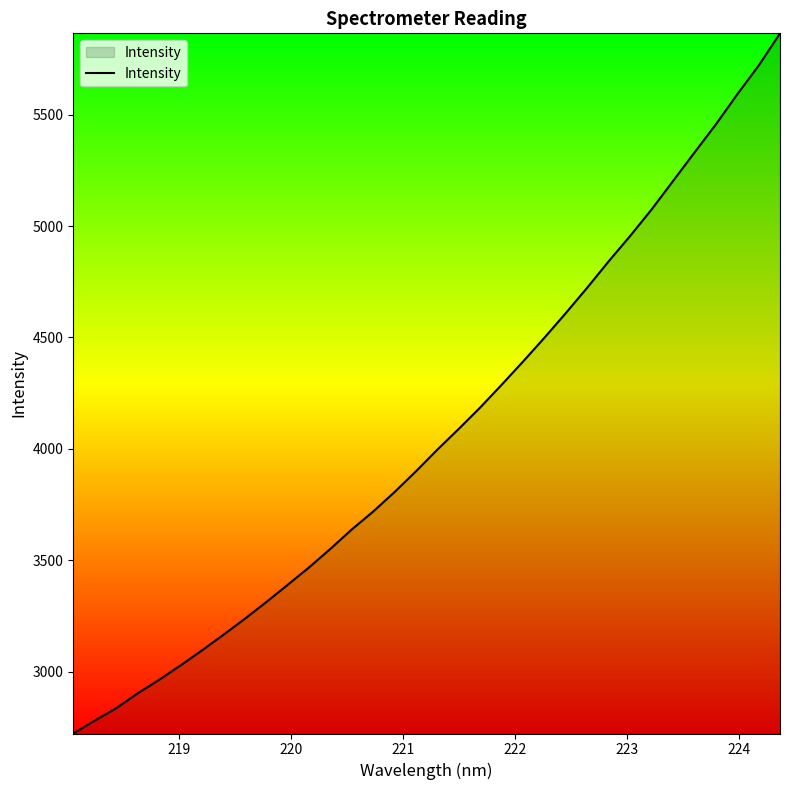

What is the smallest value displayed?

2722.1